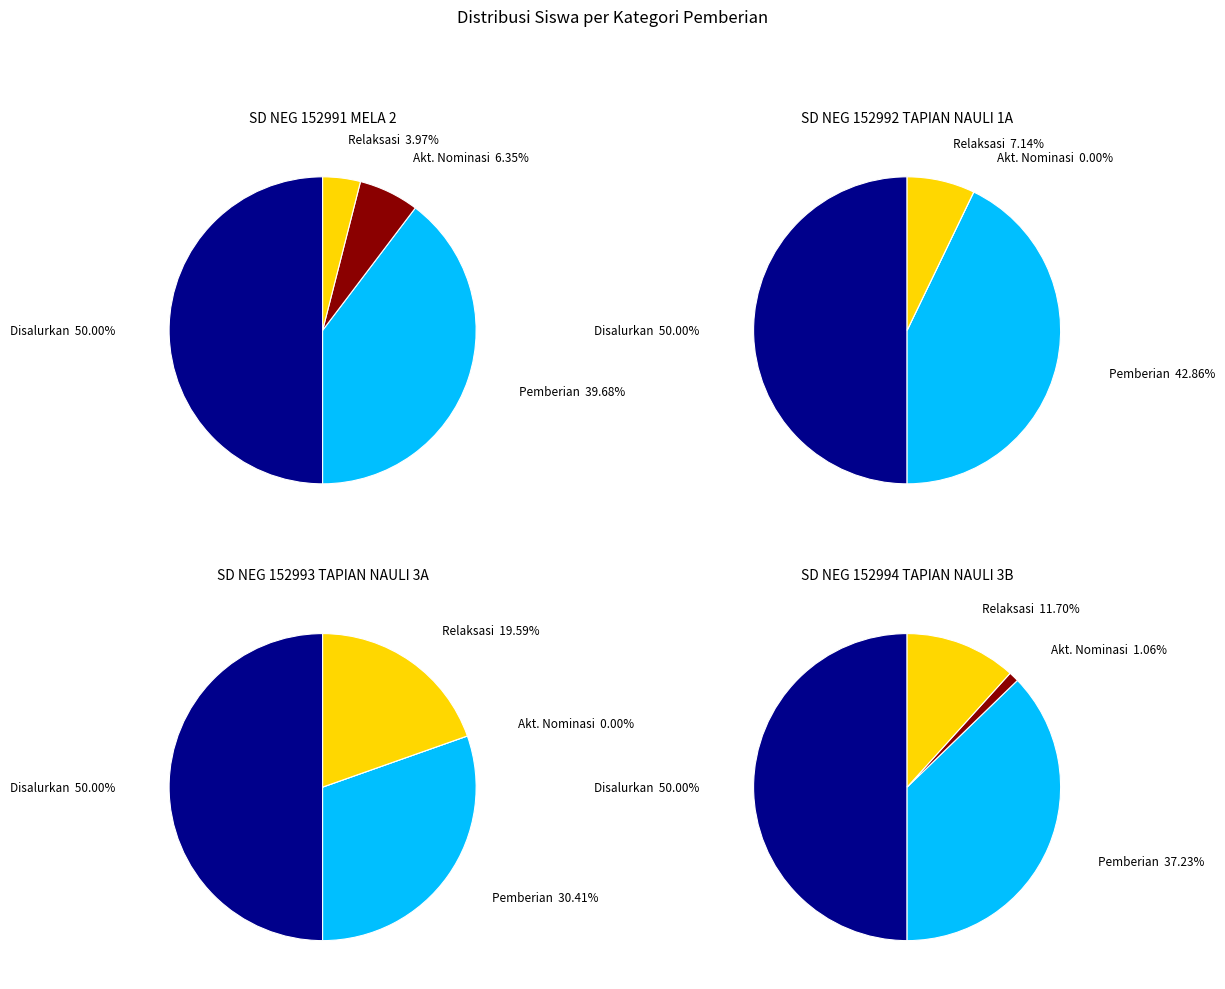

Is there a majority slice in this chart?

No